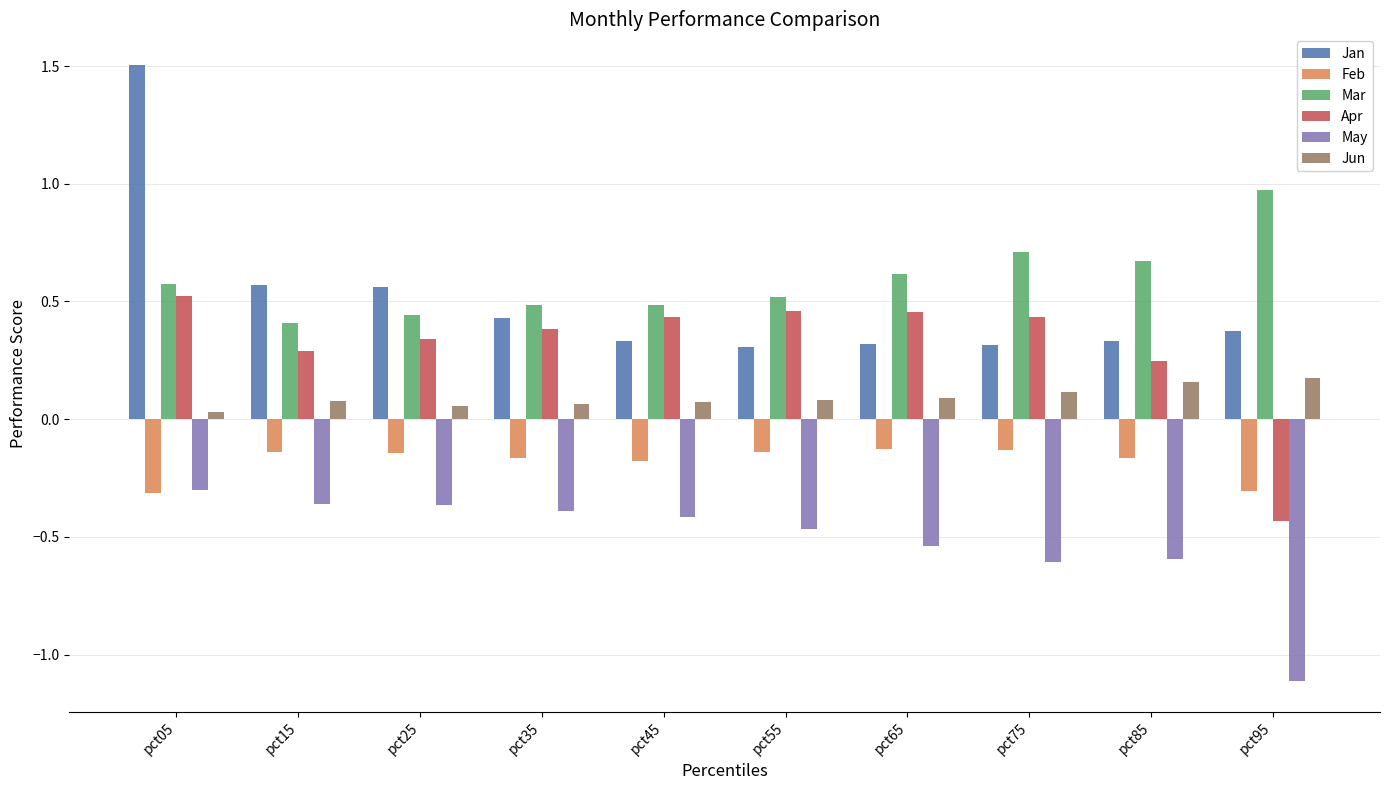

What are all the series names shown in the legend?

Jan, Feb, Mar, Apr, May, Jun